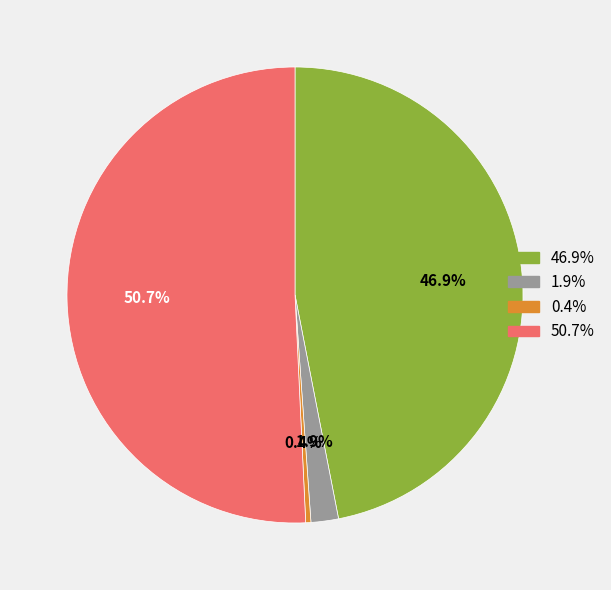

Is there a majority slice in this chart?

Yes